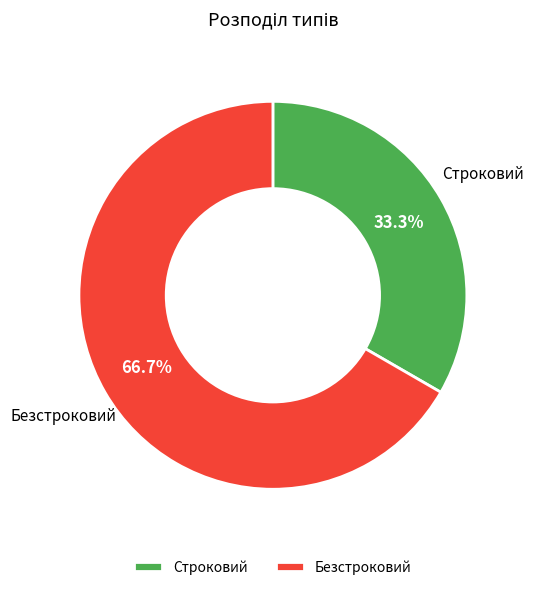

To the nearest percent, what is the combined percentage of Строковий and Безстроковий?

100%